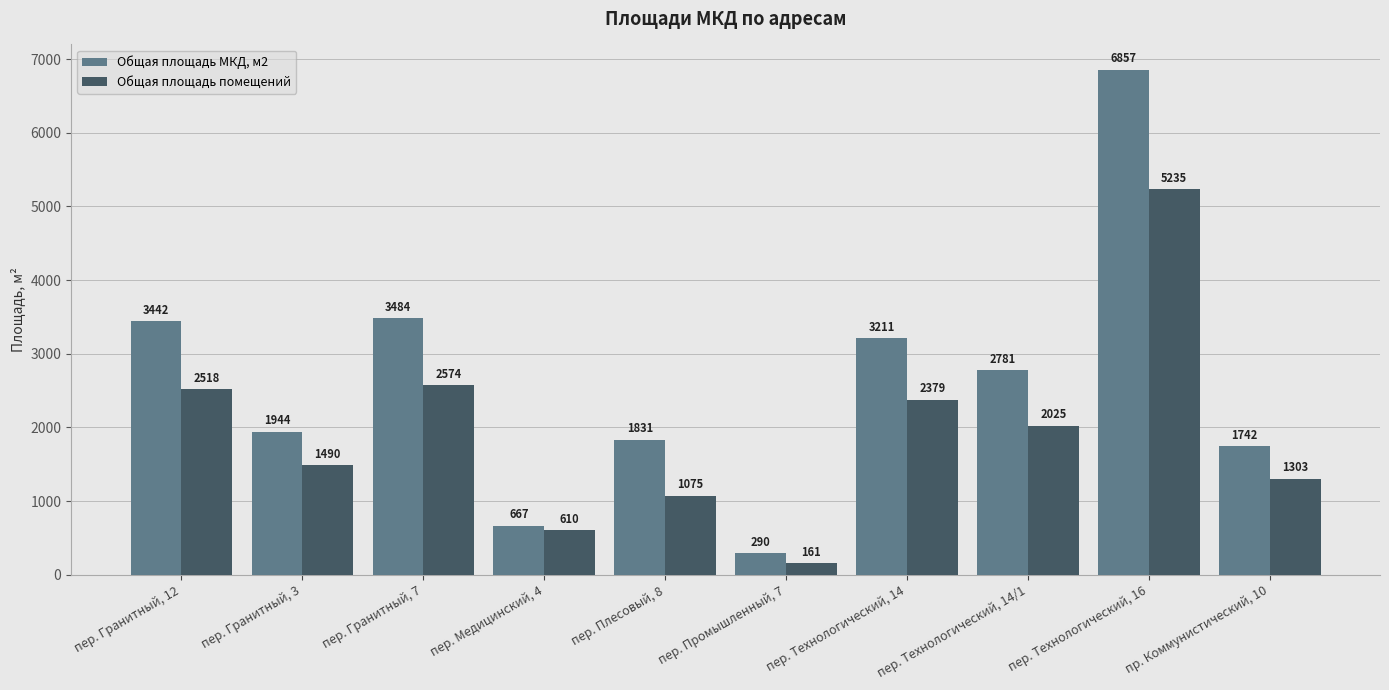

Which series has the largest total across all categories?

Общая площадь МКД, м2